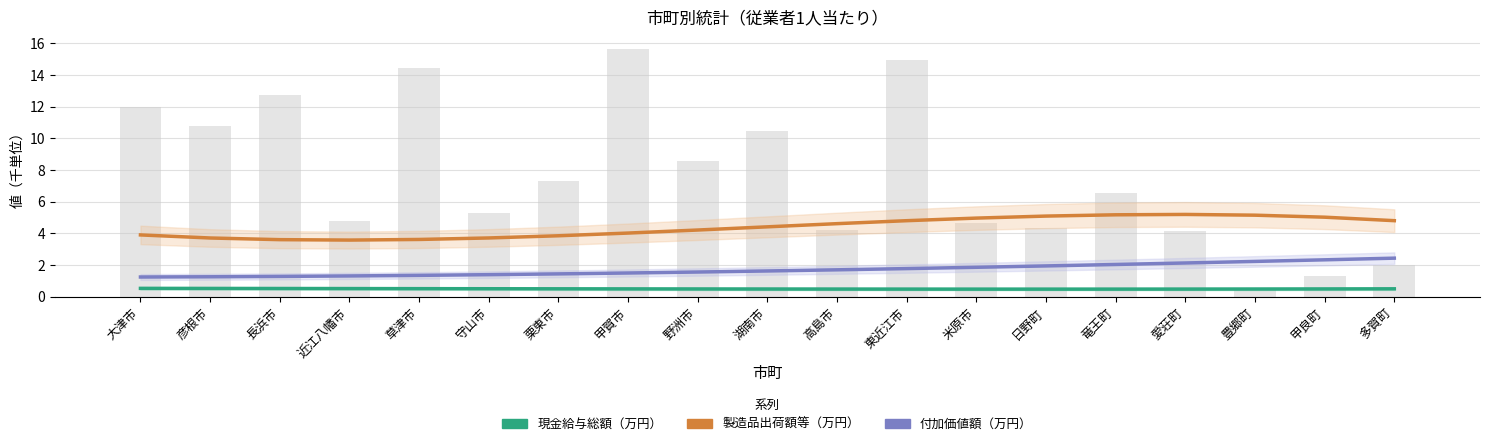

What is the label of the 8th bar from the left?

甲賀市